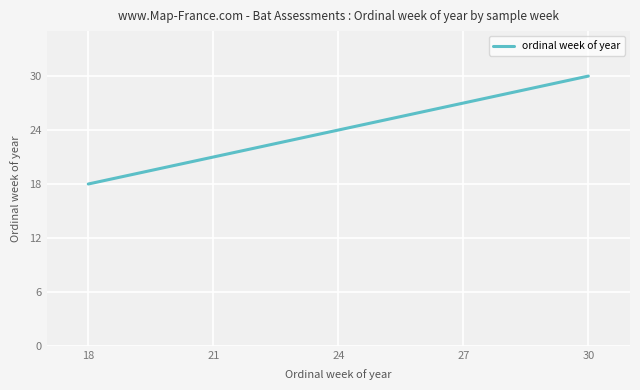

What is the average value?

24